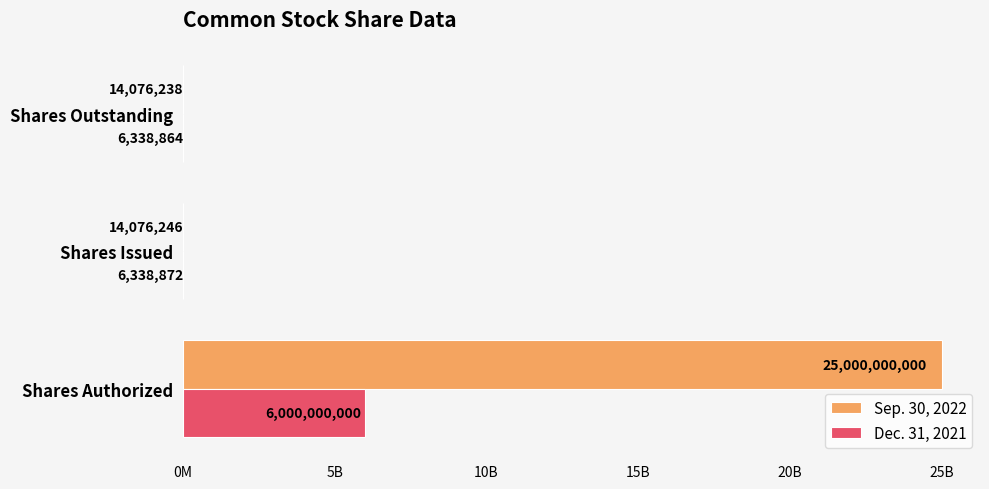

What are all the series names shown in the legend?

Sep. 30, 2022, Dec. 31, 2021